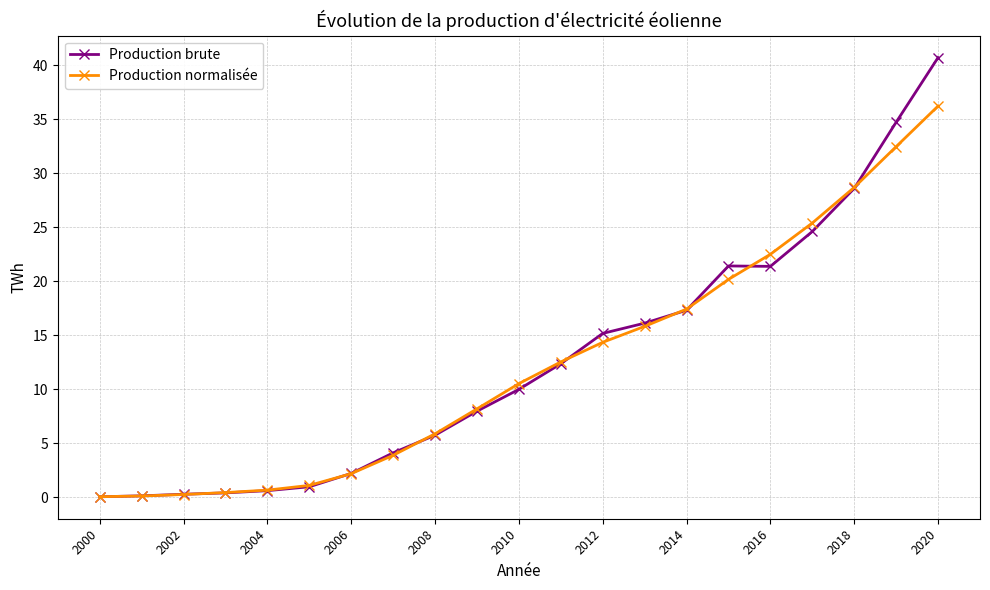

List the series in order of their peak value, lowest first.

Production normalisée, Production brute